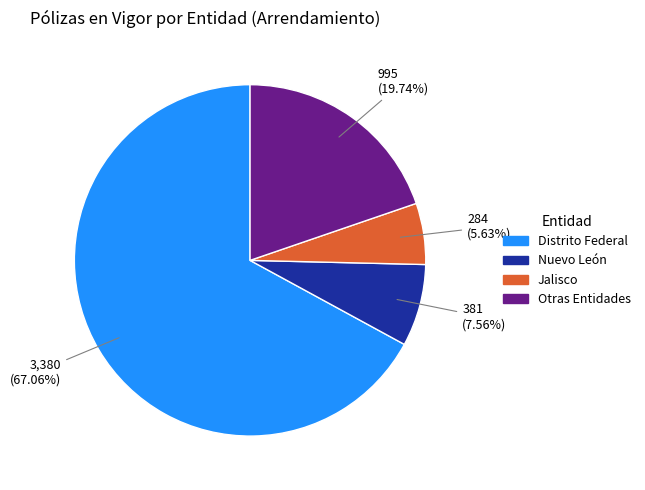

Is there any slice that represents more than half of the pie?

Yes